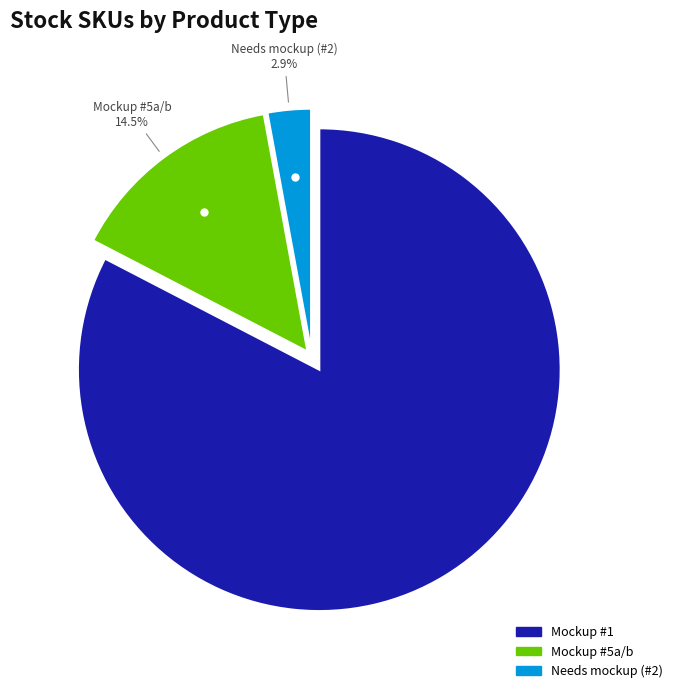

Does any single category account for the majority?

Yes